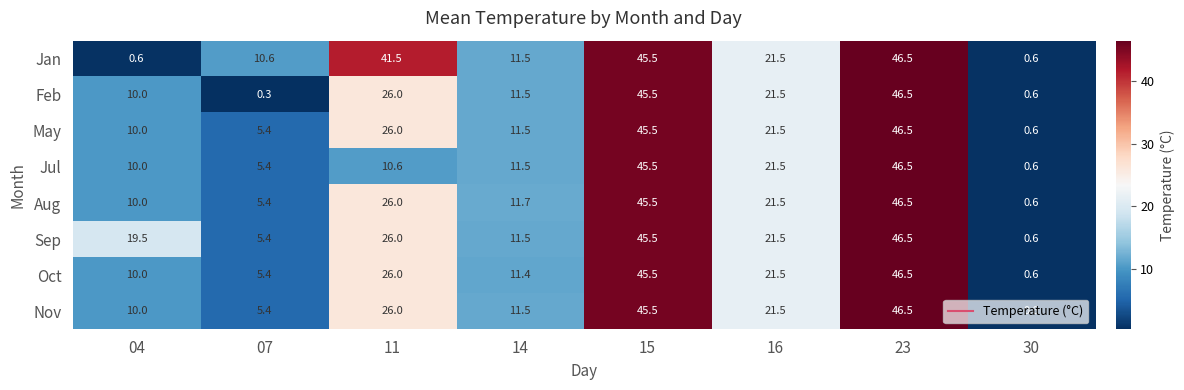

List the labels in order of Jul value, smallest first.

30, 07, 04, 11, 14, 16, 15, 23